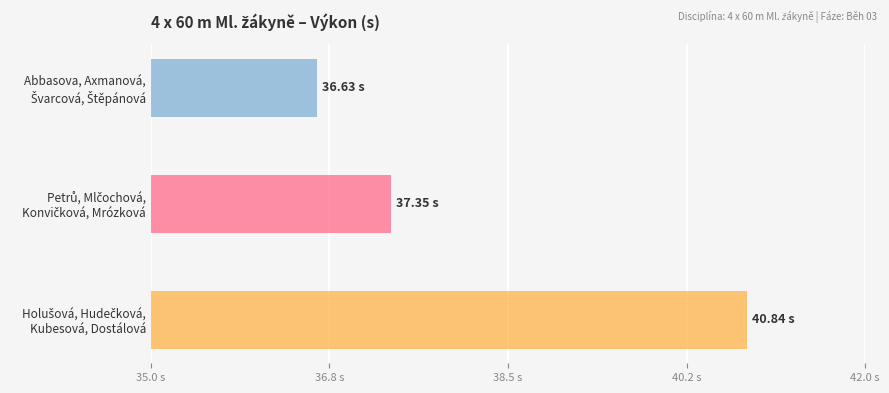

How many bars are there in total?

3